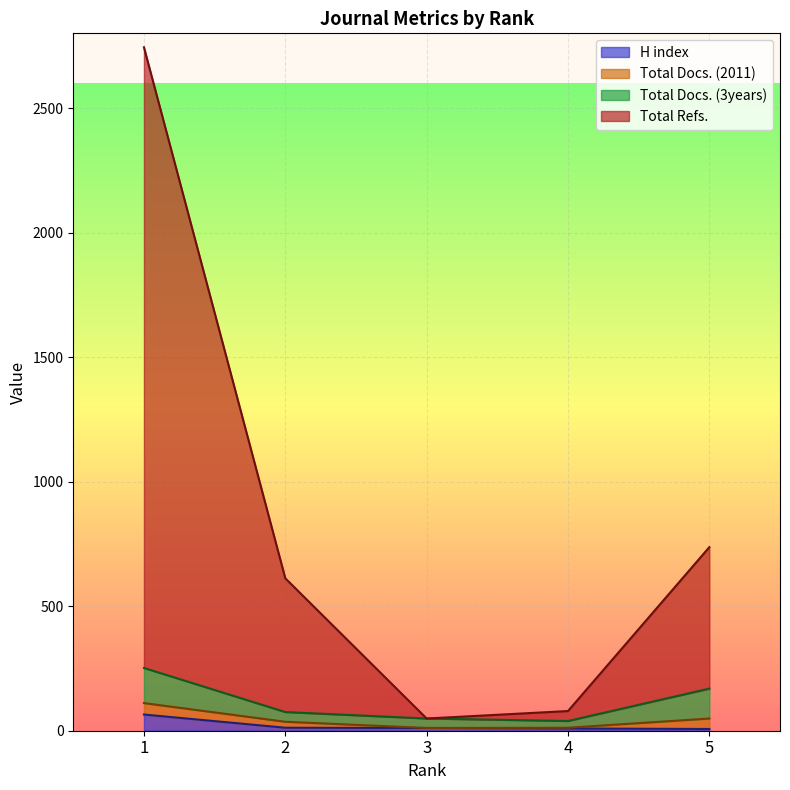

Is it true that H index equals 7 at 5?

True